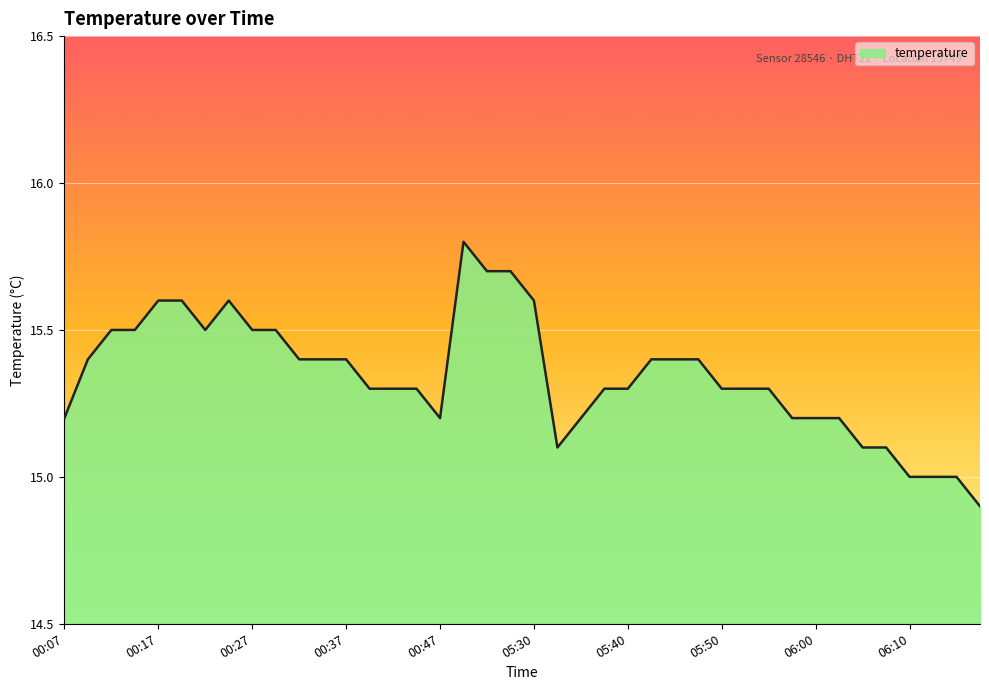

What is the difference between the maximum and minimum values?

0.9